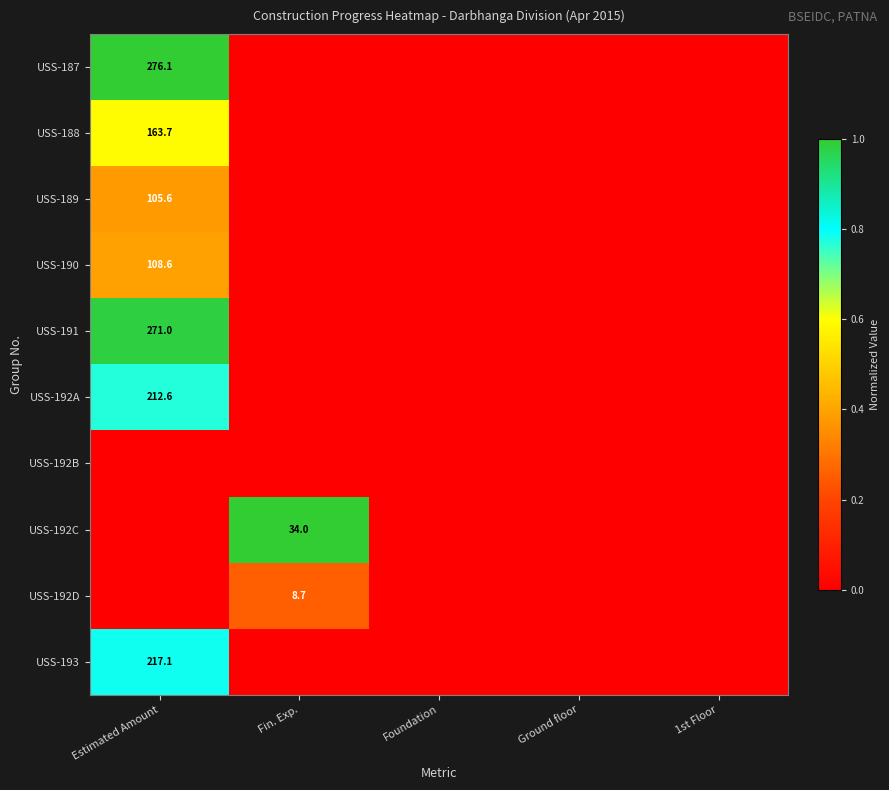

Is it true that USS-191 equals 476.3 at Estimated Amount?

False